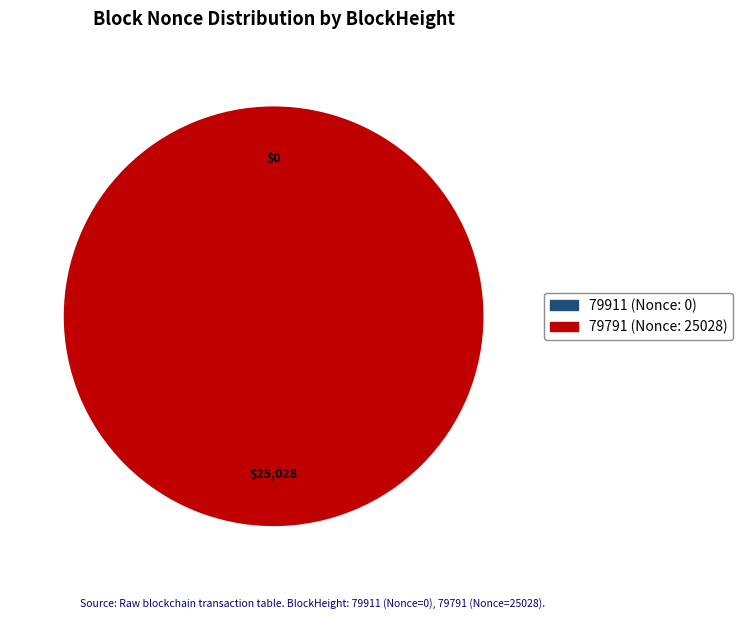

What is the majority slice?

79791